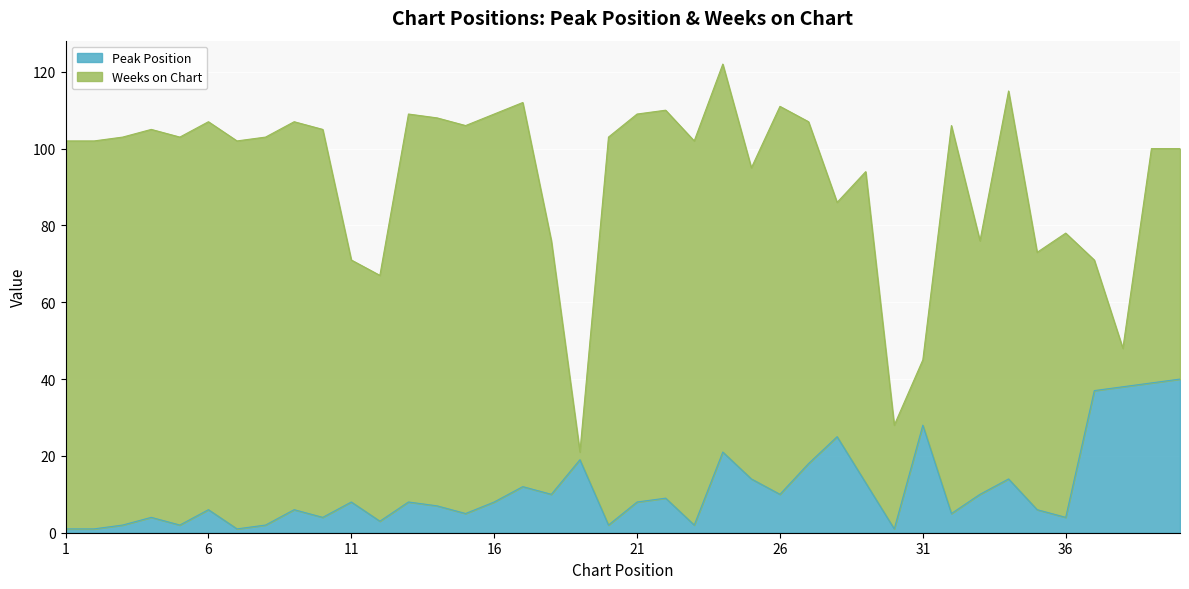

Reading left to right, what are all the values shown in this chart?

1	1	2	4	2	6	1	2	6	4	8	3	8	7	5	8	12	10	19	2	8	9	2	21	14	10	18	25	13	1	28	5	10	14	6	4	37	38	39	40